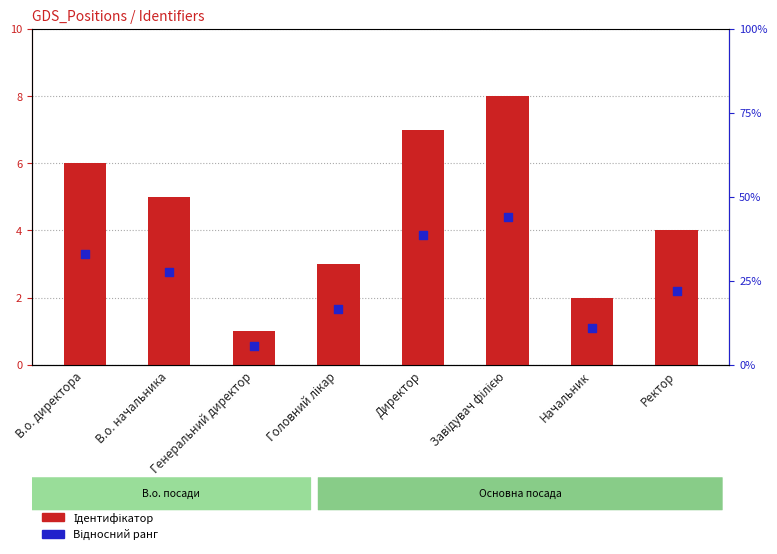

What are all the series names shown in the legend?

Ідентифікатор, Відносний ранг